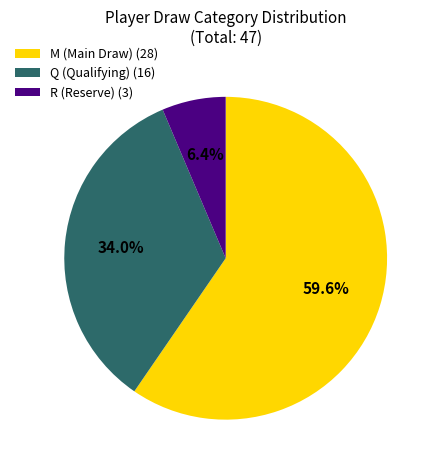

To the nearest percent, what is the difference between the R (Reserve) and Q (Qualifying) slice percentages?

28%